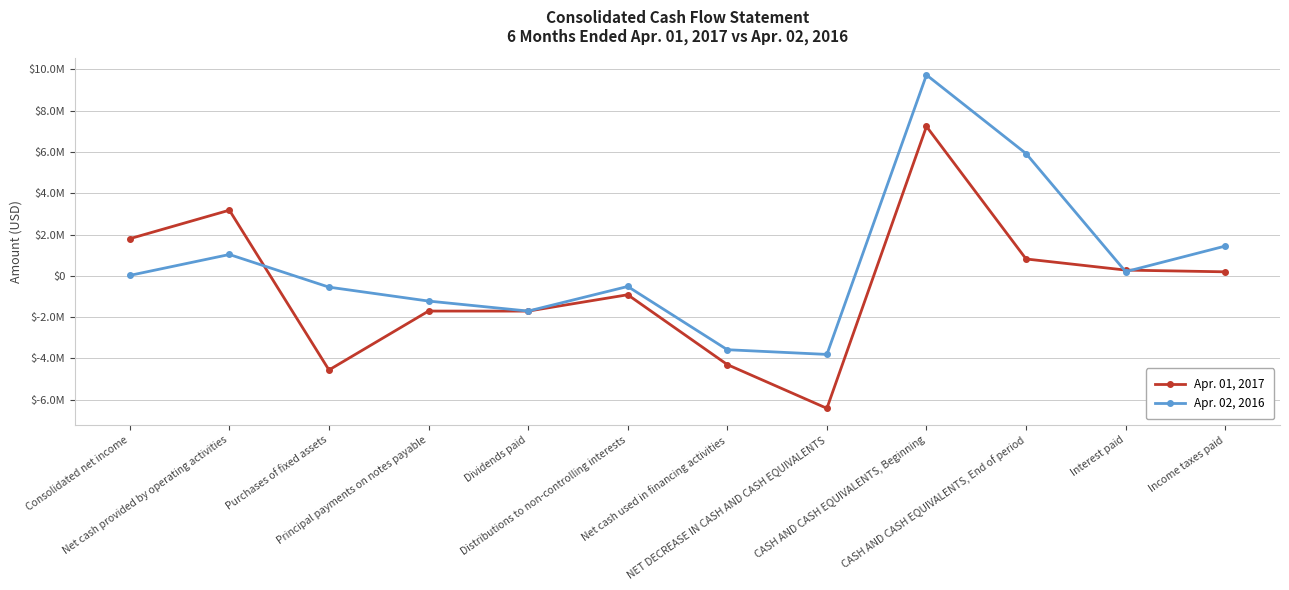

Between Consolidated net income and Principal payments on notes payable, which is larger?

Consolidated net income